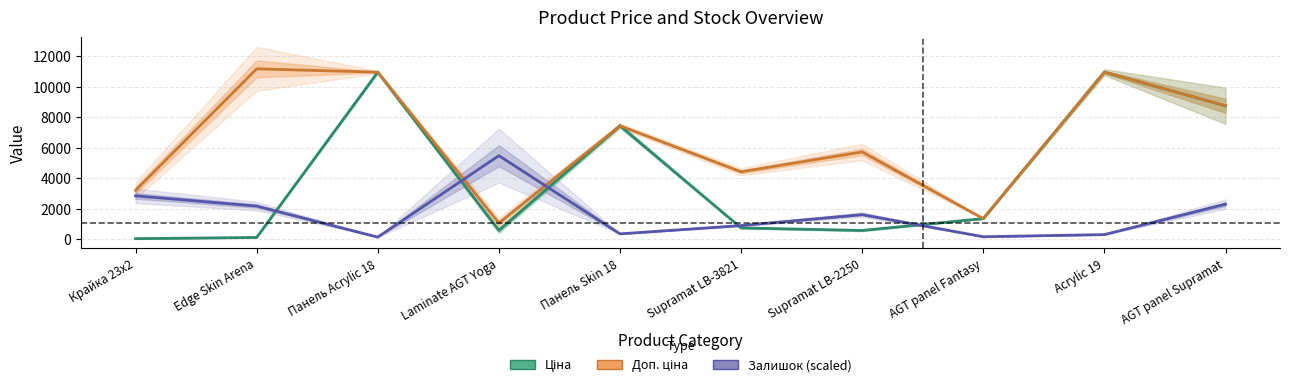

Reading left to right, extract all data points from this chart.

Ціна: Крайка 23x2=32.0	Edge Skin Arena=111.8	Панель Acrylic 18=10964.4	Laminate AGT Yoga=578.1	Панель Skin 18=7444.6	Supramat LB-3821=737.2	Supramat LB-2250=572.7	AGT panel Fantasy=1347.9	Acrylic 19=10964.4	AGT panel Supramat=8755.5
Доп. ціна: Крайка 23x2=3205.0	Edge Skin Arena=11182.0	Панель Acrylic 18=10964.4	Laminate AGT Yoga=1060.0	Панель Skin 18=7444.6	Supramat LB-3821=4423.0	Supramat LB-2250=5727.0	AGT panel Fantasy=1348.0	Acrylic 19=10964.4	AGT panel Supramat=8755.5
Залишок (scaled): Крайка 23x2=2843.8	Edge Skin Arena=2172.3	Панель Acrylic 18=134.3	Laminate AGT Yoga=5482.2	Панель Skin 18=347.6	Supramat LB-3821=892.6	Supramat LB-2250=1611.5	AGT panel Fantasy=158.0	Acrylic 19=300.2	AGT panel Supramat=2298.7